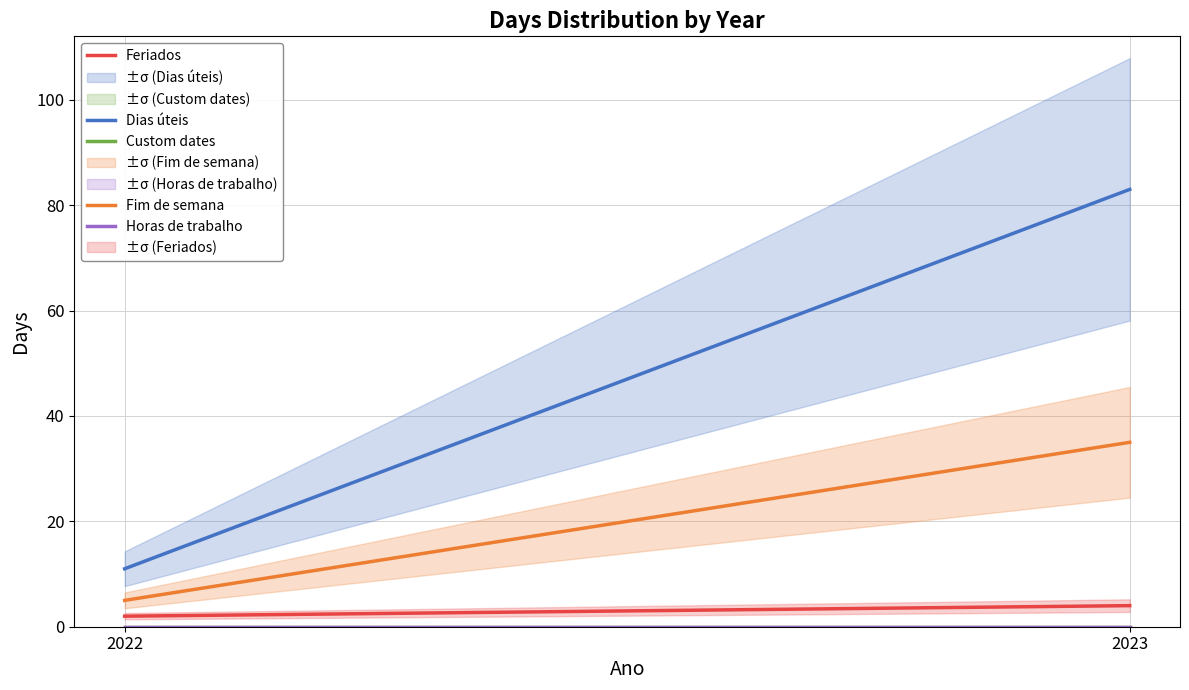

What is the lowest value of the Dias úteis series?

11